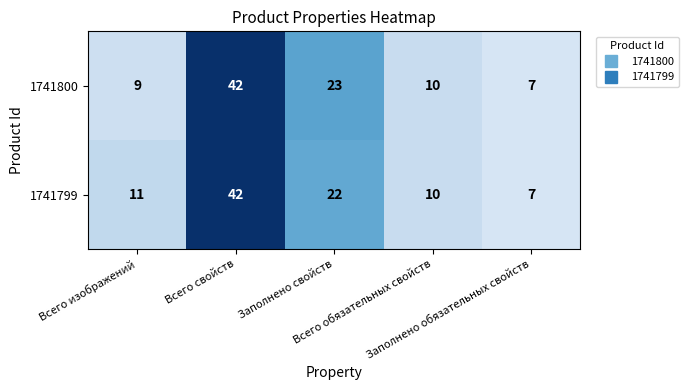

What is the sum of all 1741800 values?

91